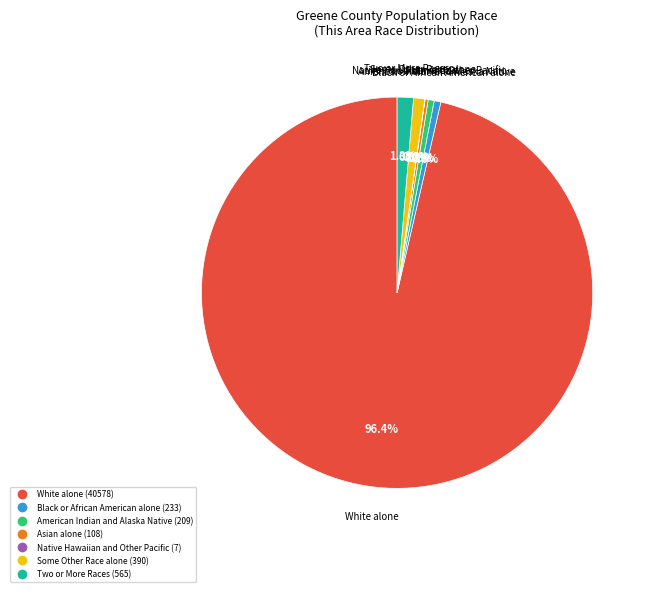

Between American Indian and Alaska Native and Two or More Races, which is larger?

Two or More Races